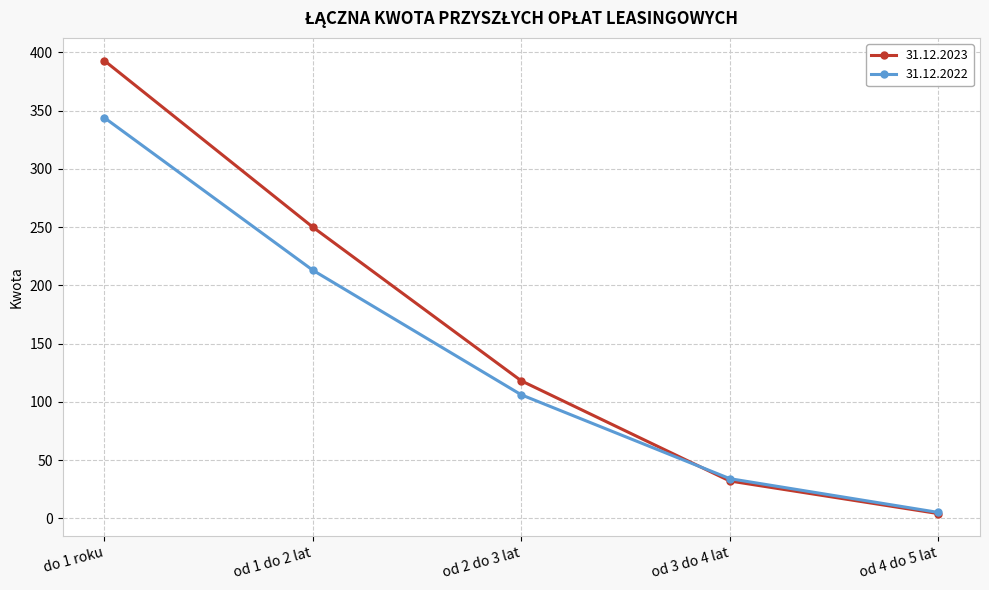

At which category is the sum across all series the highest?

do 1 roku